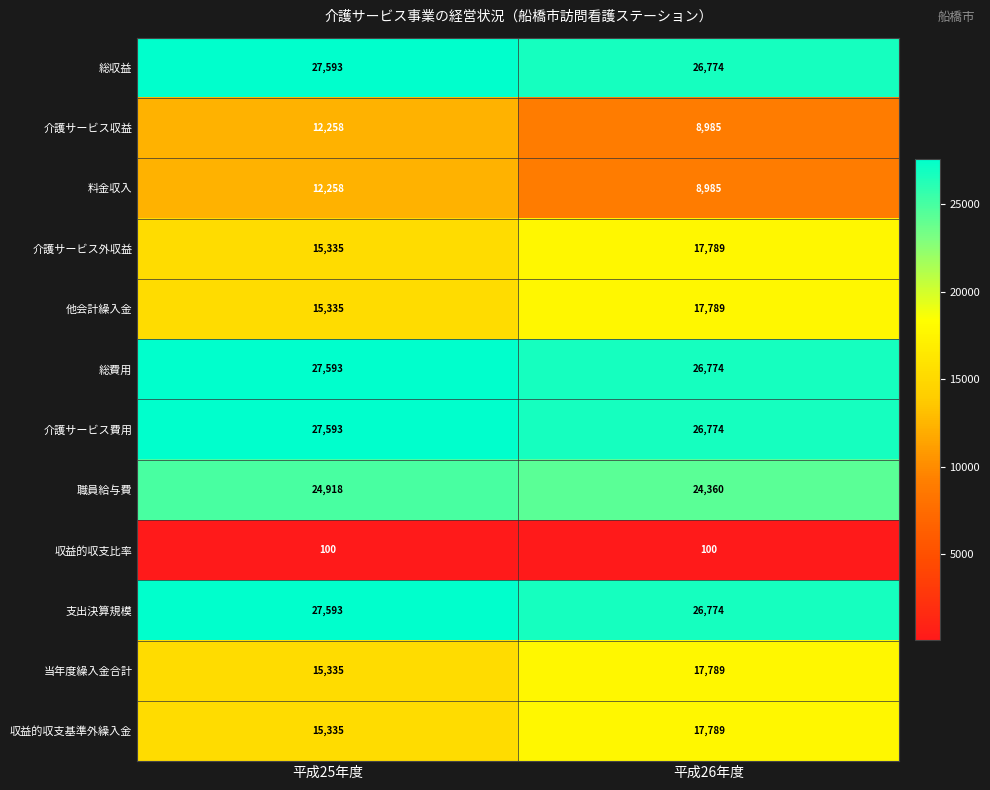

What is the difference between the 収益的収支基準外繰入金 values at 平成26年度 and 平成25年度?

2454